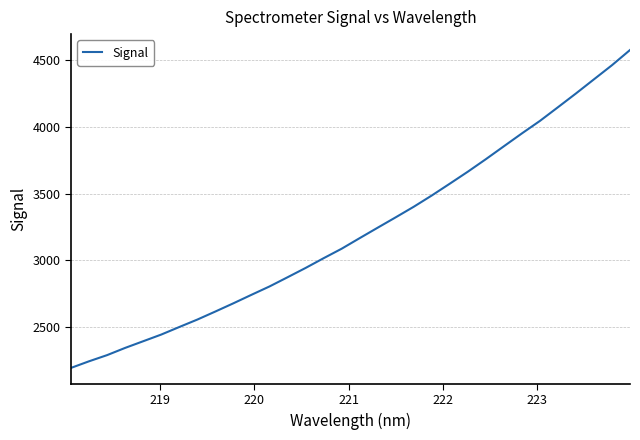

What is the minimum value shown in the chart?

2194.6